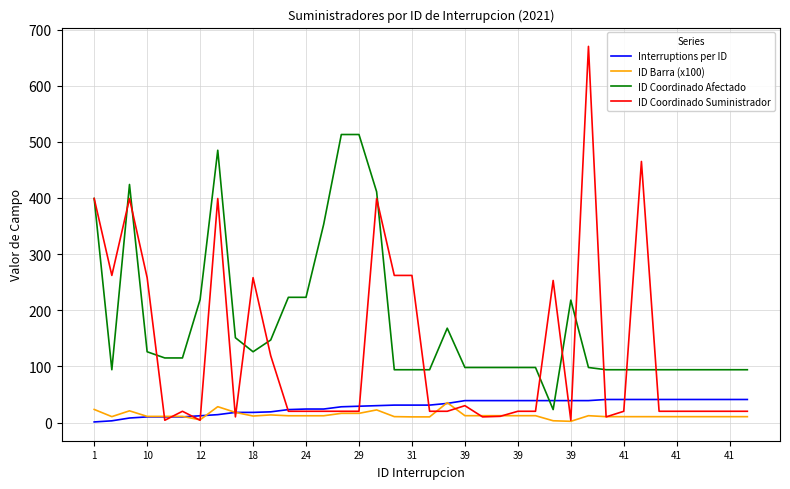

What is the greatest value displayed?

670.0